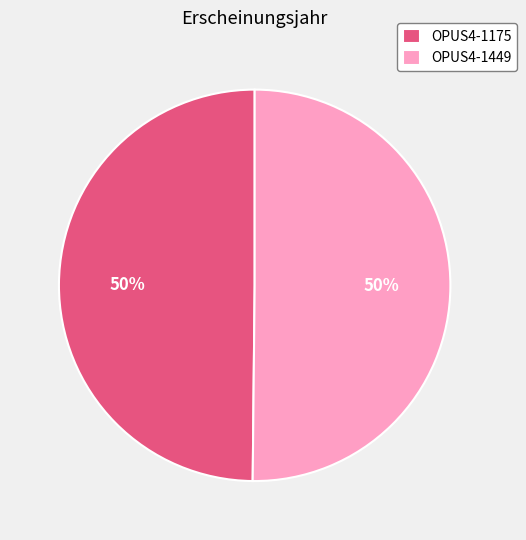

Is it true that OPUS4-1449 is 50% of the pie?

True